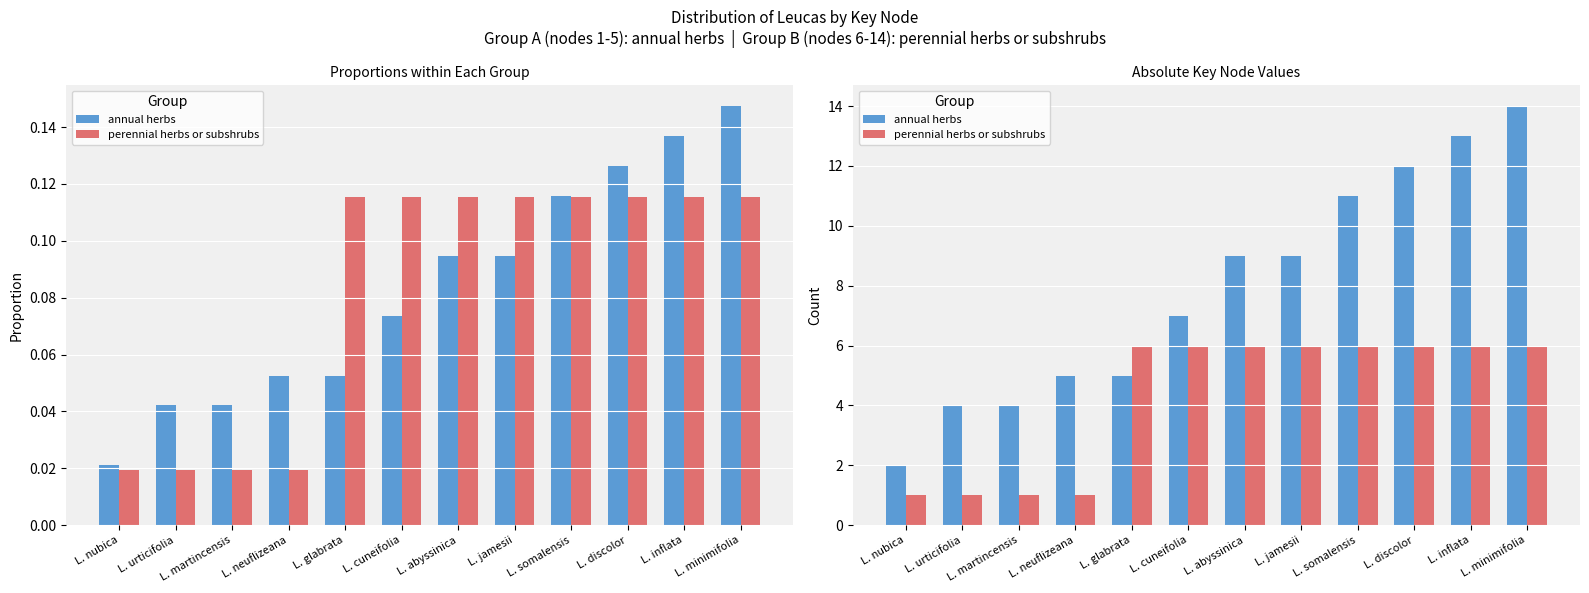

How many data points does each series have?

12